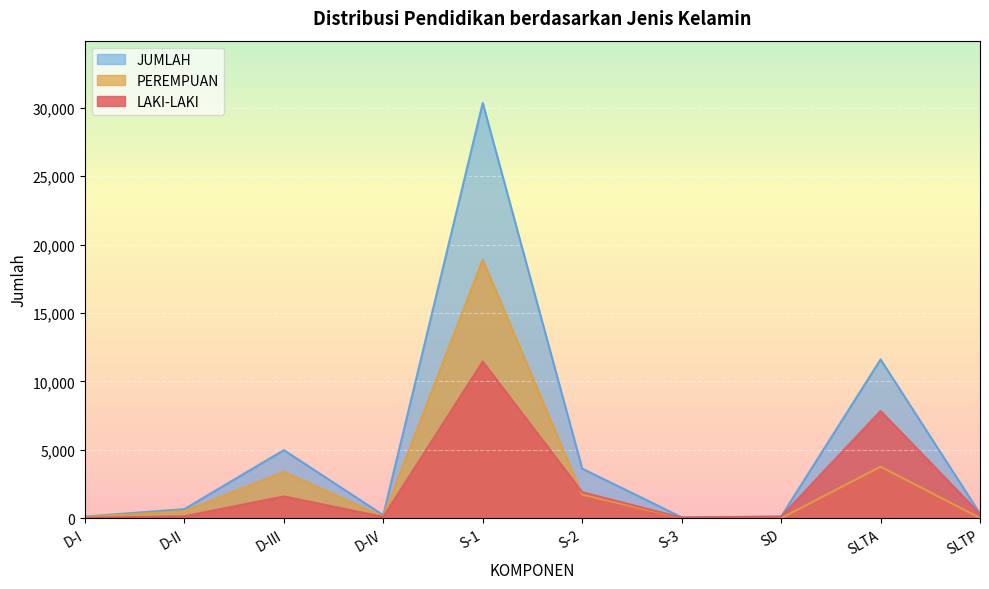

What is the value of the PEREMPUAN point at the 5th from the left?

18899